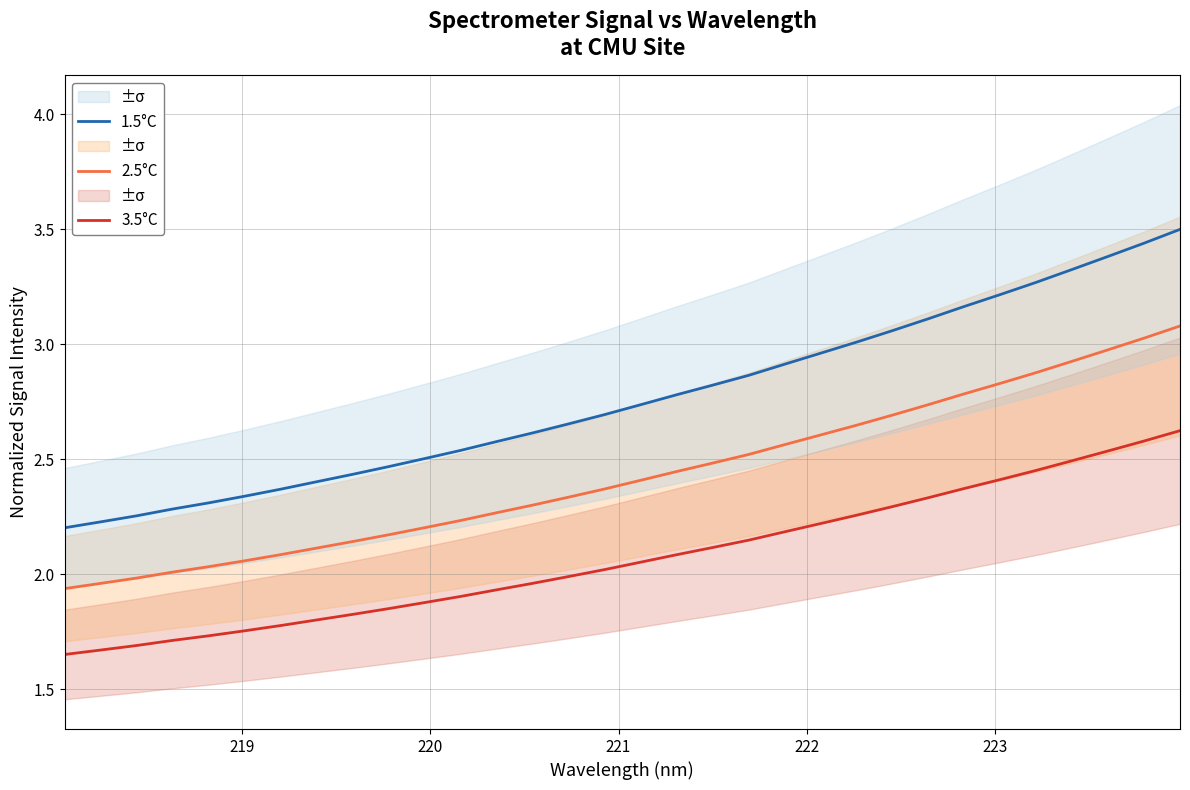

True or false: 1.5°C and 3.5°C cross at least once.

False